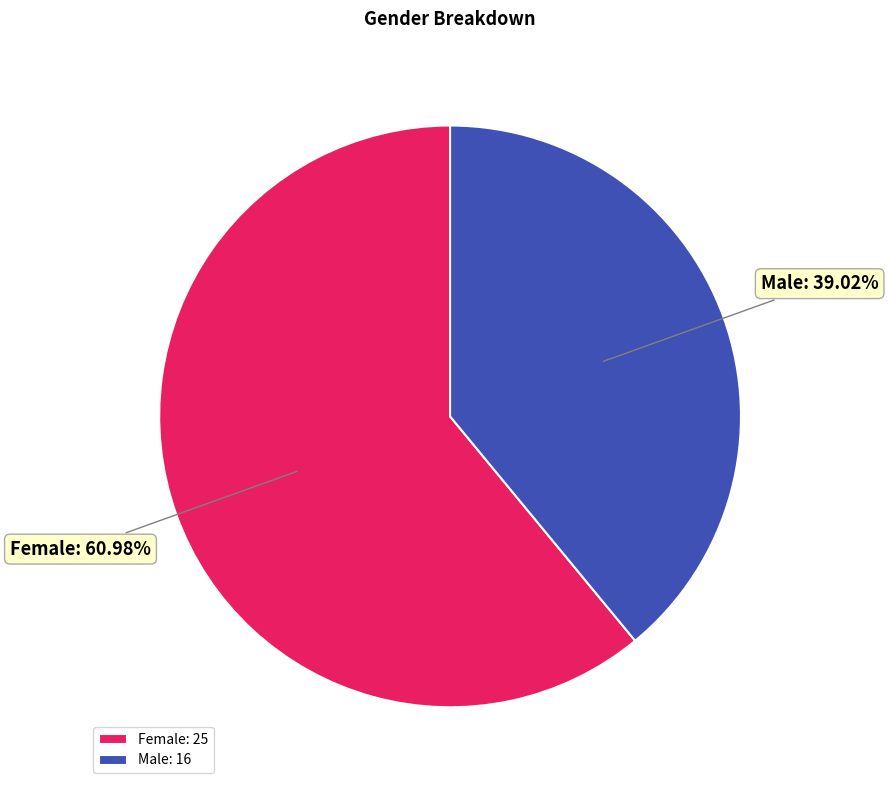

Approximately how many times larger is the value at Female compared to Male?

1.6